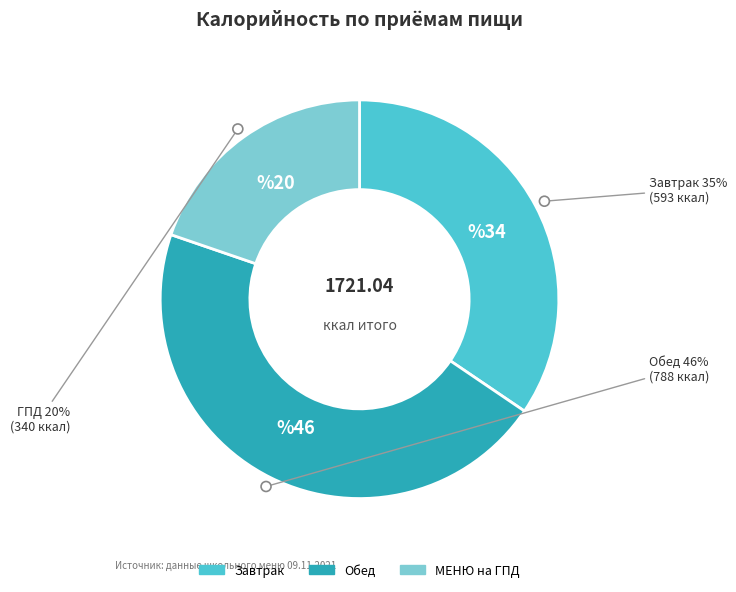

The Обед slice represents 46% of the pie. True or false?

True